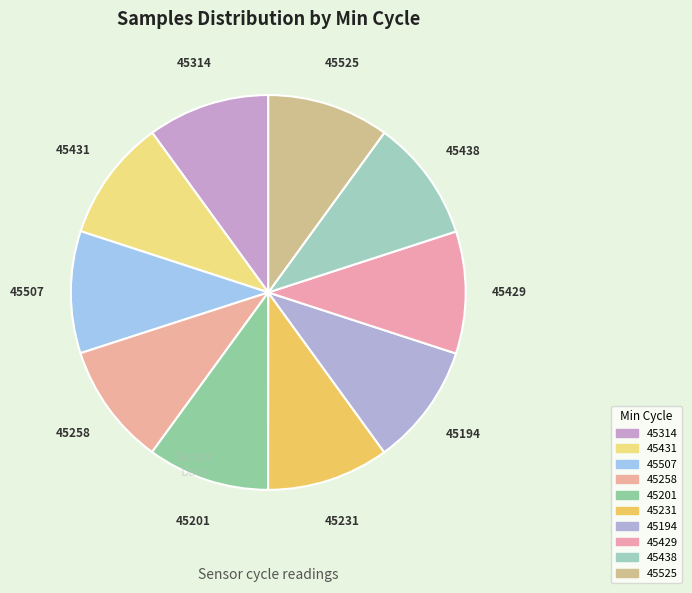

Rank the categories by value from highest to lowest.

28/45194, 28/45258, 28/45231, 28/45429, 28/45314, 28/45201, 28/45438, 28/45507, 28/45525, 28/45431